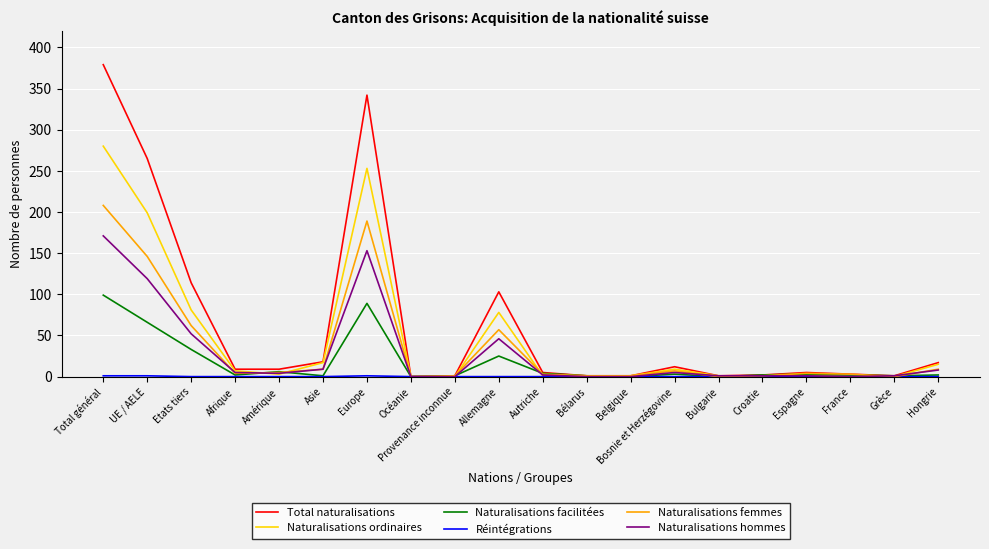

Which series has the widest spread of values?

Total naturalisations